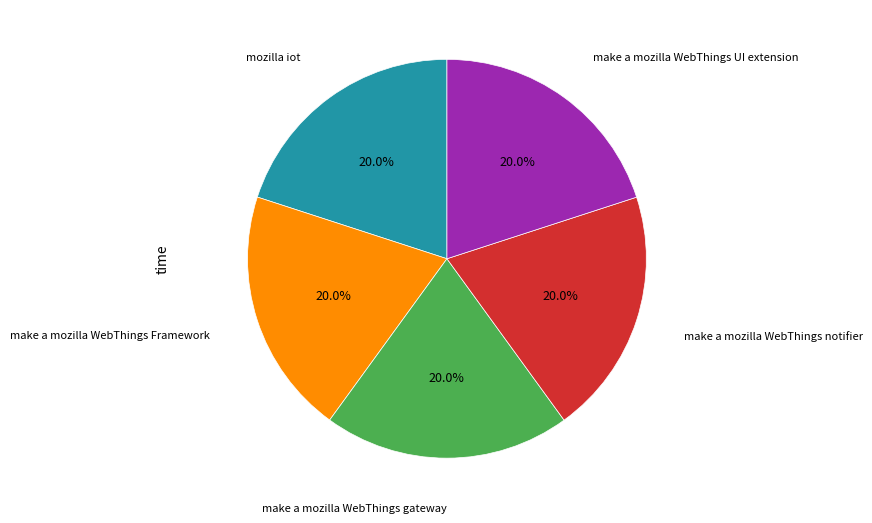

What portion of the pie excludes make a mozilla WebThings notifier?

80.0%